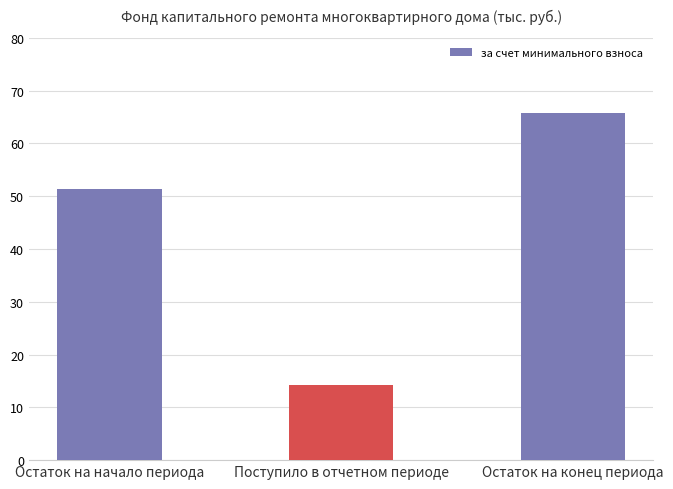

How many data points does each series have?

3